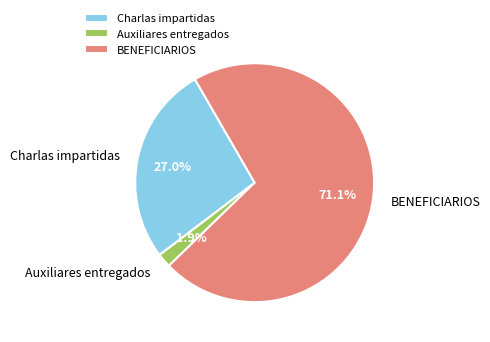

How many slices are in this pie chart?

3